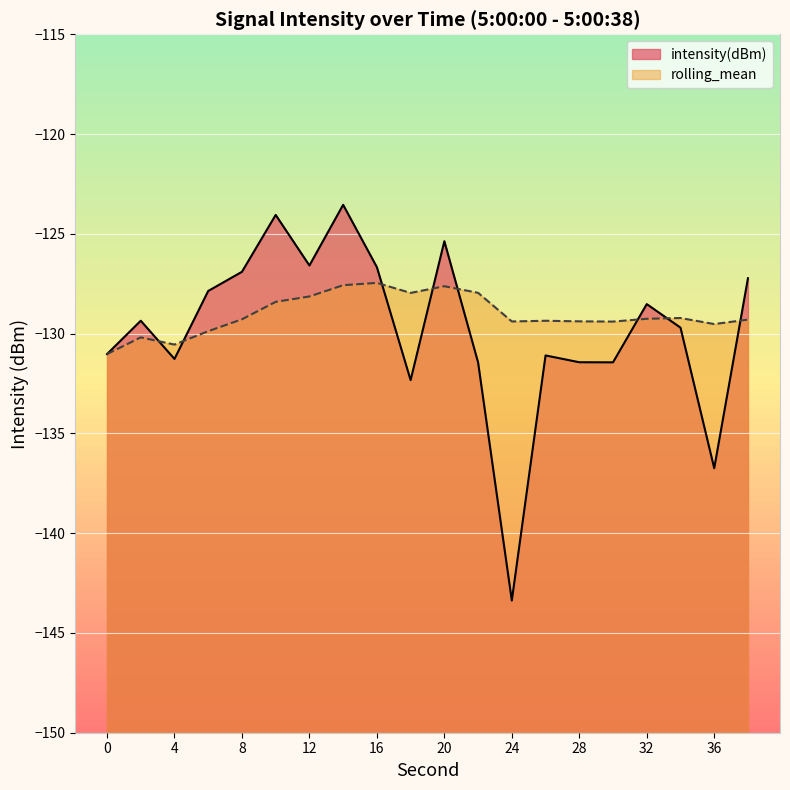

Where does the rolling_mean series first go above -129?

10